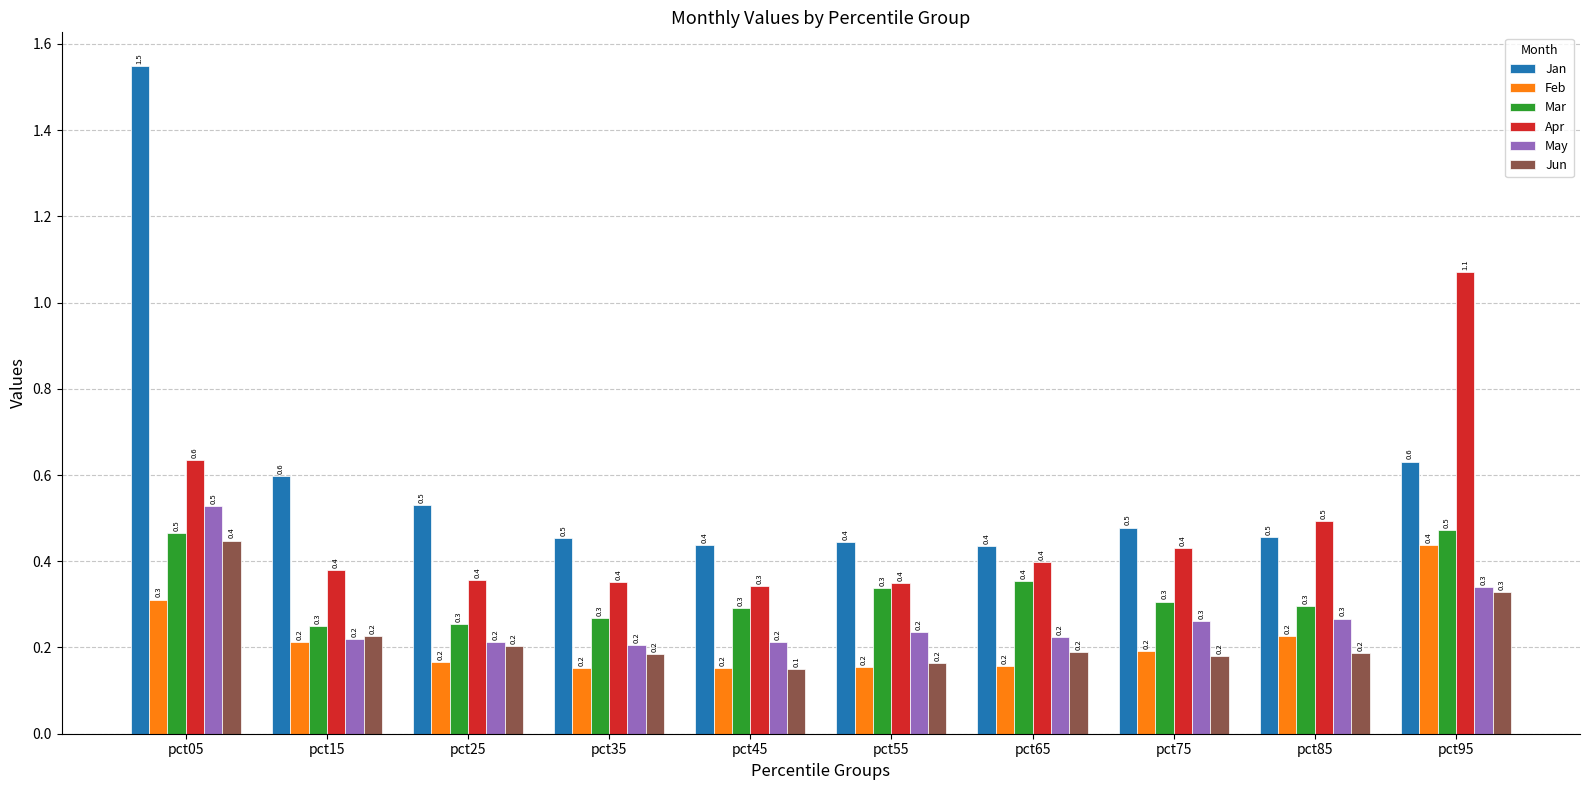

Reading left to right, what are all the values shown in this chart?

Jan: 1.5	0.6	0.5	0.5	0.4	0.4	0.4	0.5	0.5	0.6
Feb: 0.3	0.2	0.2	0.2	0.2	0.2	0.2	0.2	0.2	0.4
Mar: 0.5	0.3	0.3	0.3	0.3	0.3	0.4	0.3	0.3	0.5
Apr: 0.6	0.4	0.4	0.4	0.3	0.4	0.4	0.4	0.5	1.1
May: 0.5	0.2	0.2	0.2	0.2	0.2	0.2	0.3	0.3	0.3
Jun: 0.4	0.2	0.2	0.2	0.1	0.2	0.2	0.2	0.2	0.3